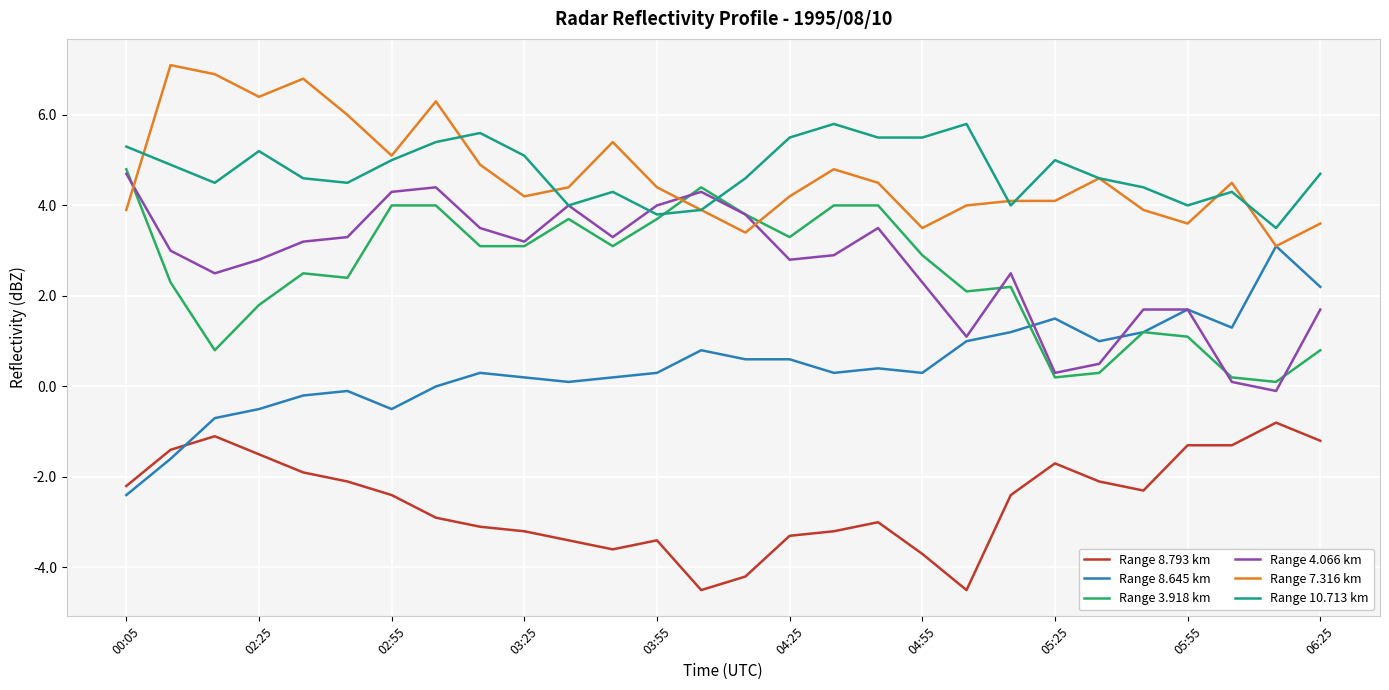

What is the smallest value displayed?

-4.5